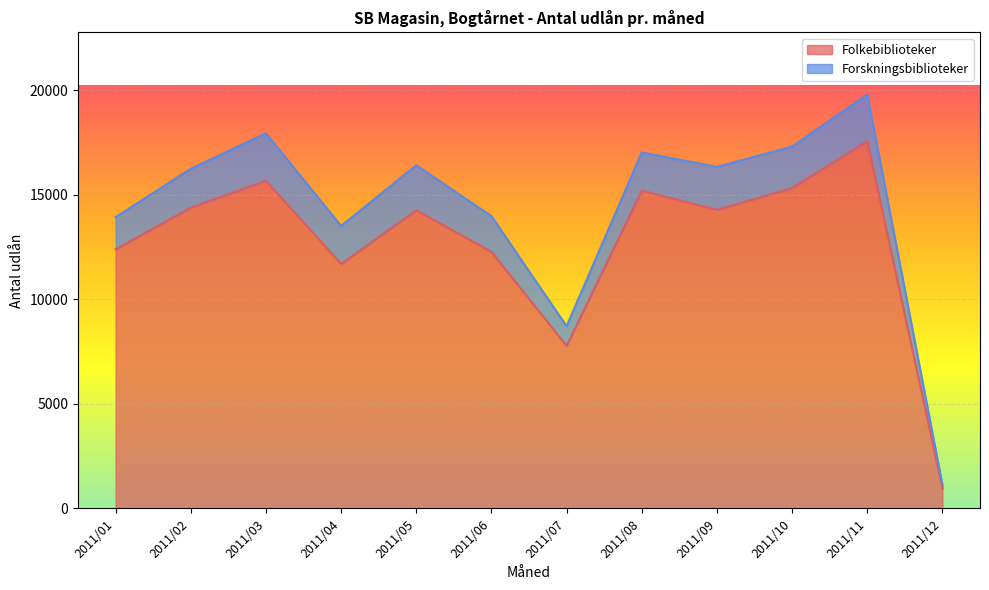

At which category does the chart reach its minimum across all series?

2011/12